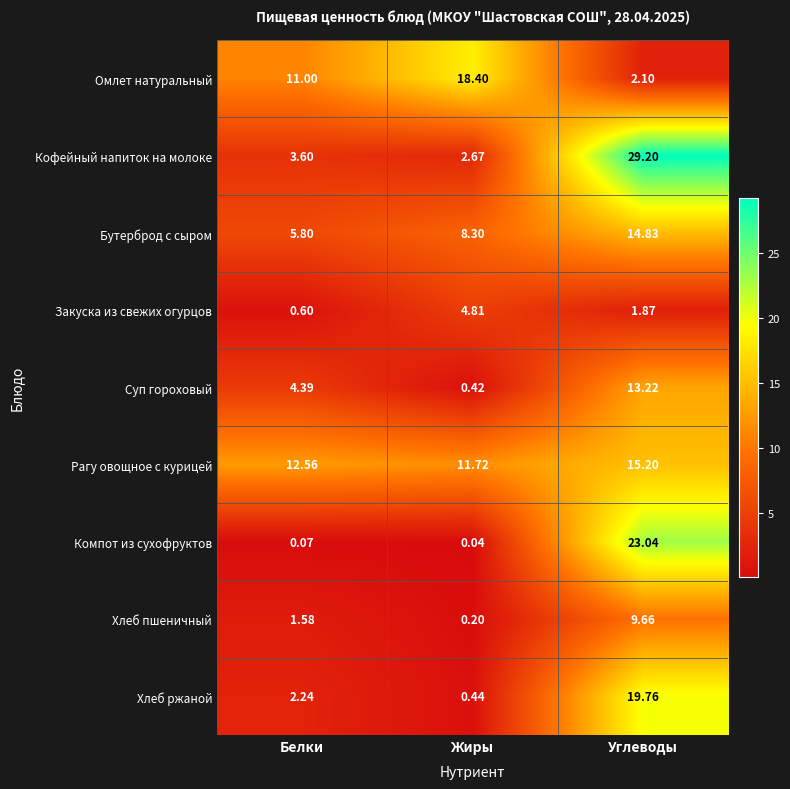

Where does the Кофейный напиток на молоке series first go above 3?

Белки